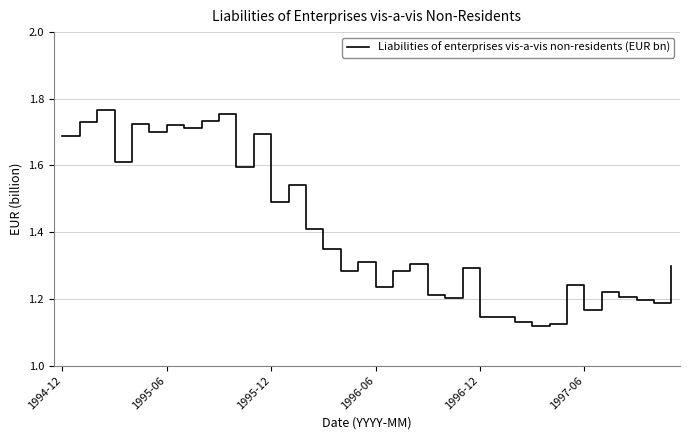

What is the minimum value shown in the chart?

1.1